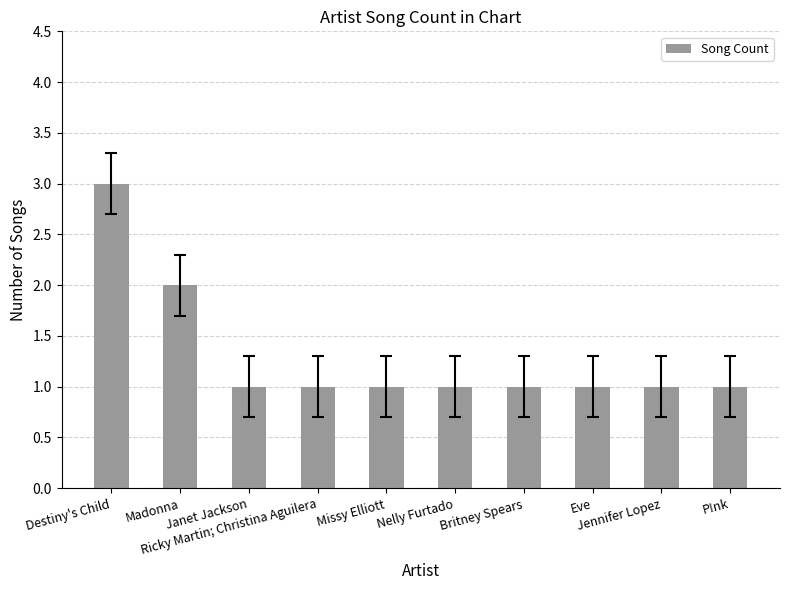

What is the value of the 4th bar from the left?

1